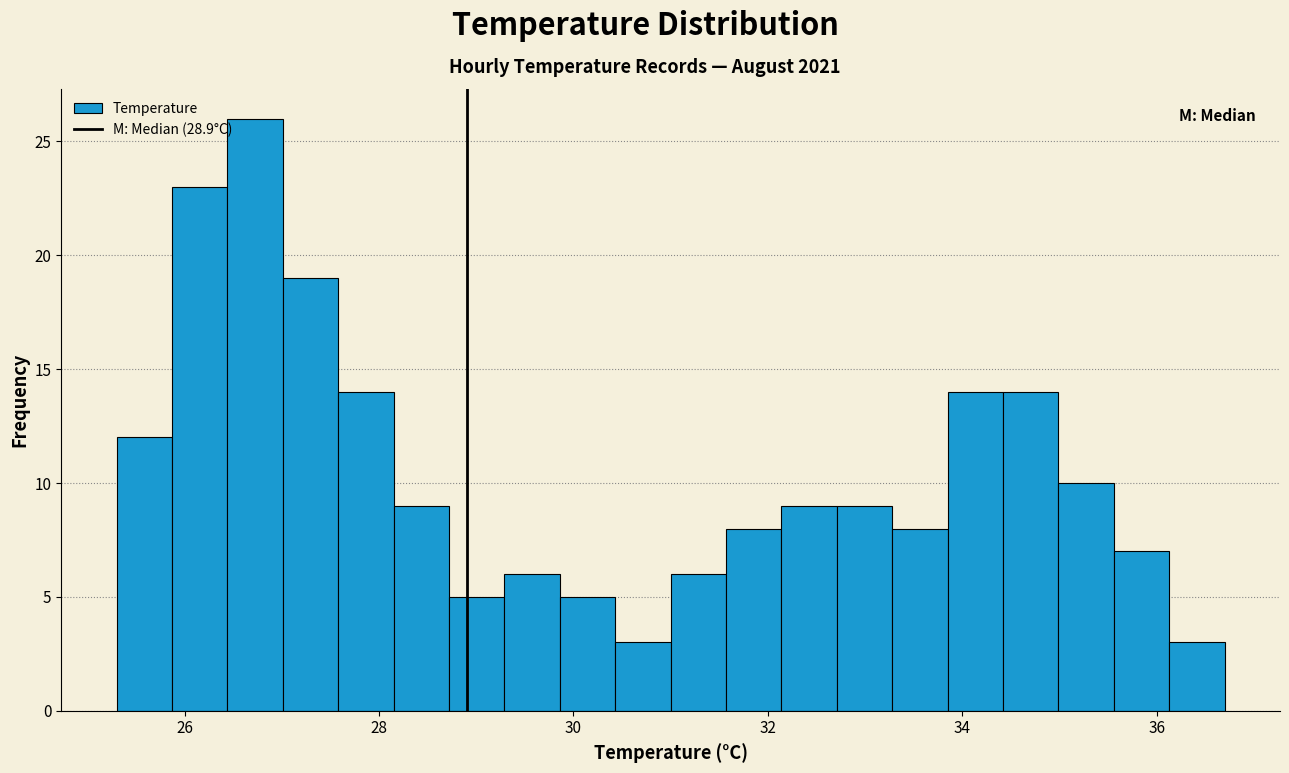

Read against the x-axis, roughly where is the centre of the tallest bar?

26.8